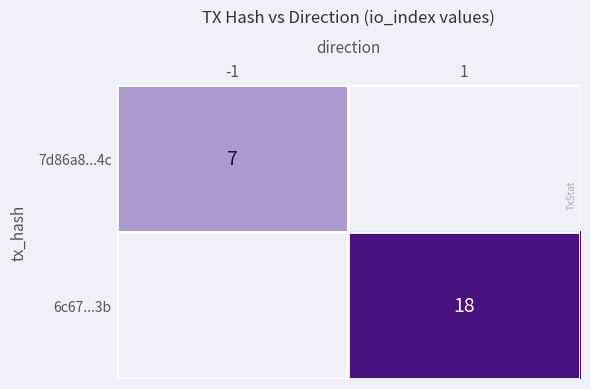

True or false: 6c67...3b has a value of 23 at 1.

False